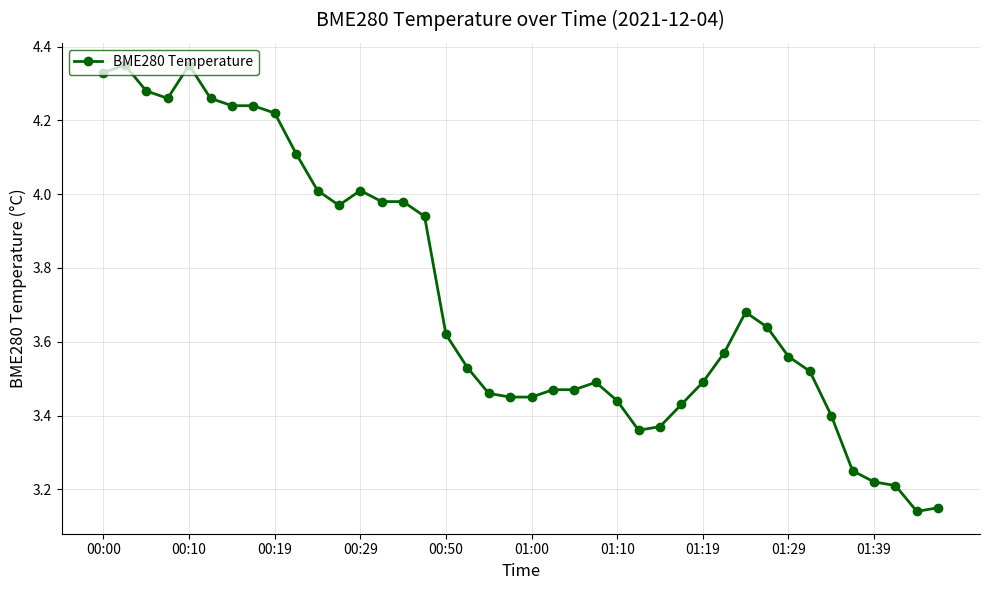

True or false: the data has more than 1 interior local peaks.

True